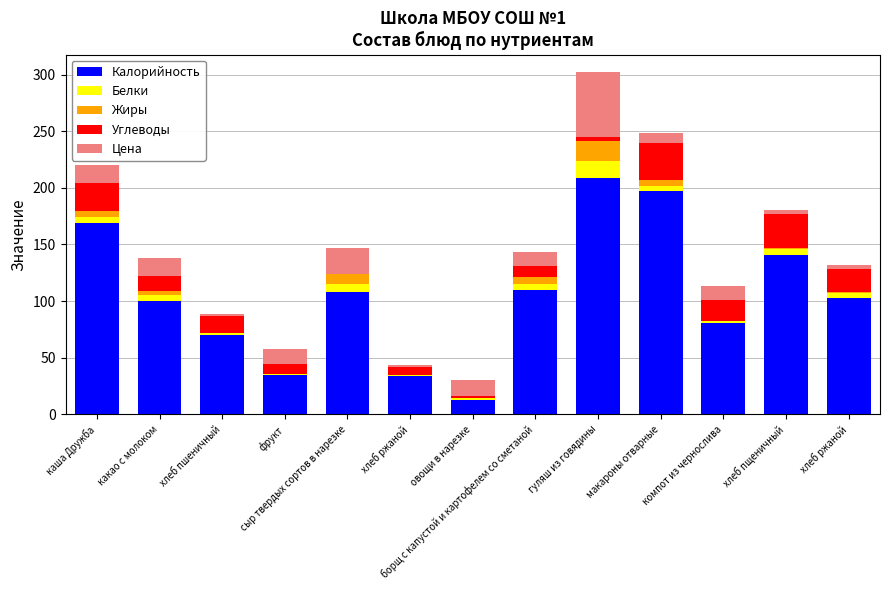

At which label is Белки closest to 8?

сыр твердых сортов в нарезке